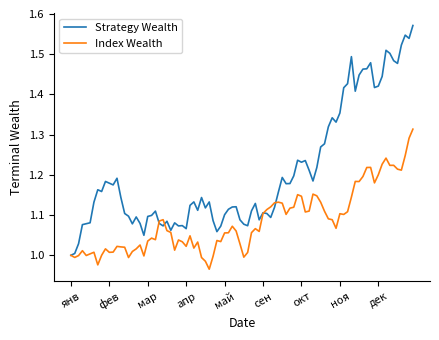

True or false: Strategy Wealth and Index Wealth intersect in this chart.

True